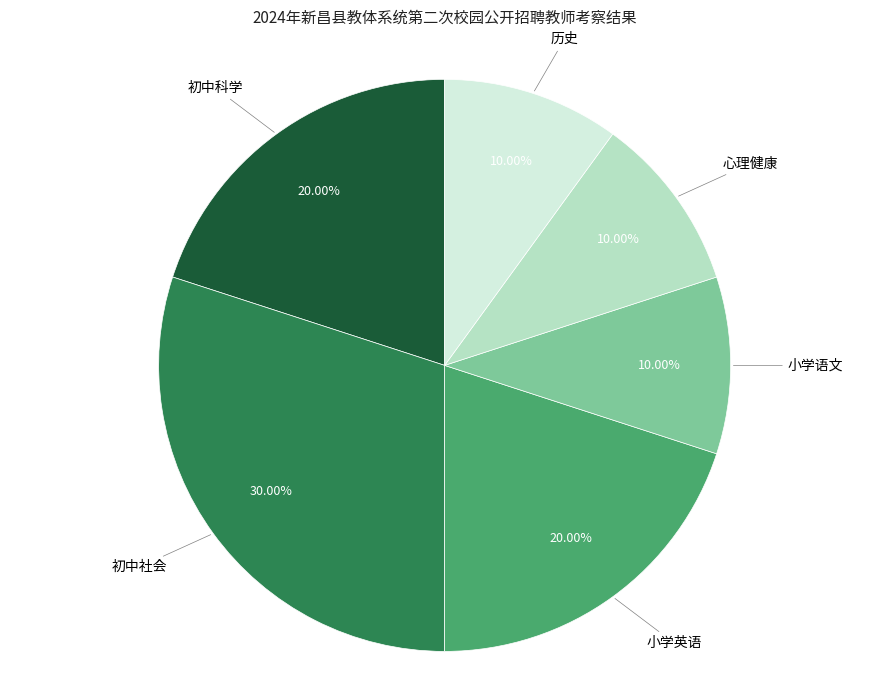

Does any single category account for the majority?

No